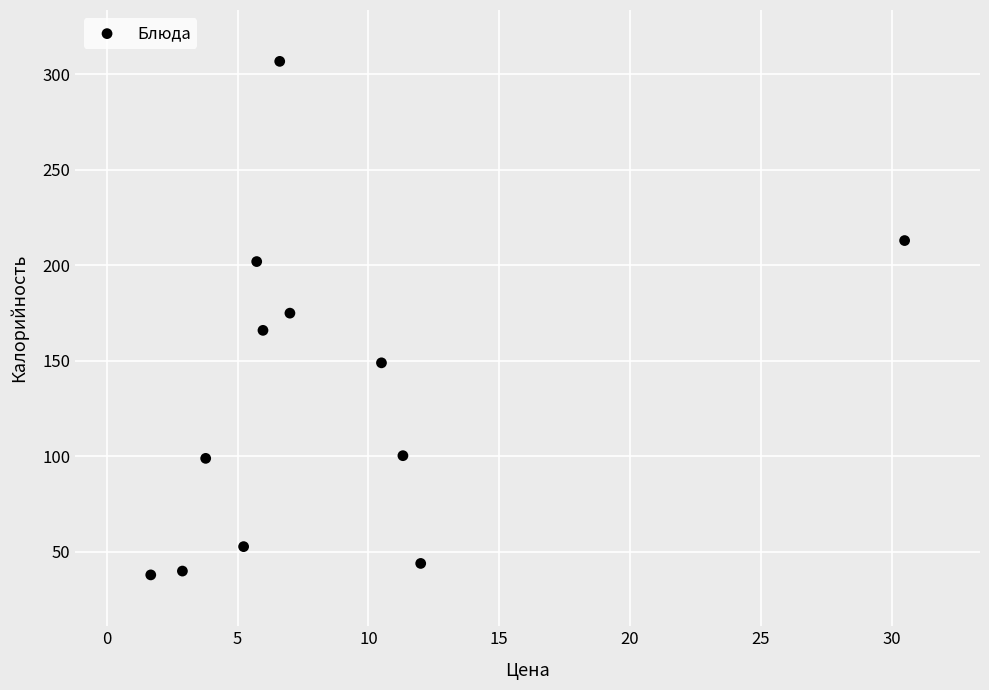

What is the range of Y values (max minus min)?

268.8